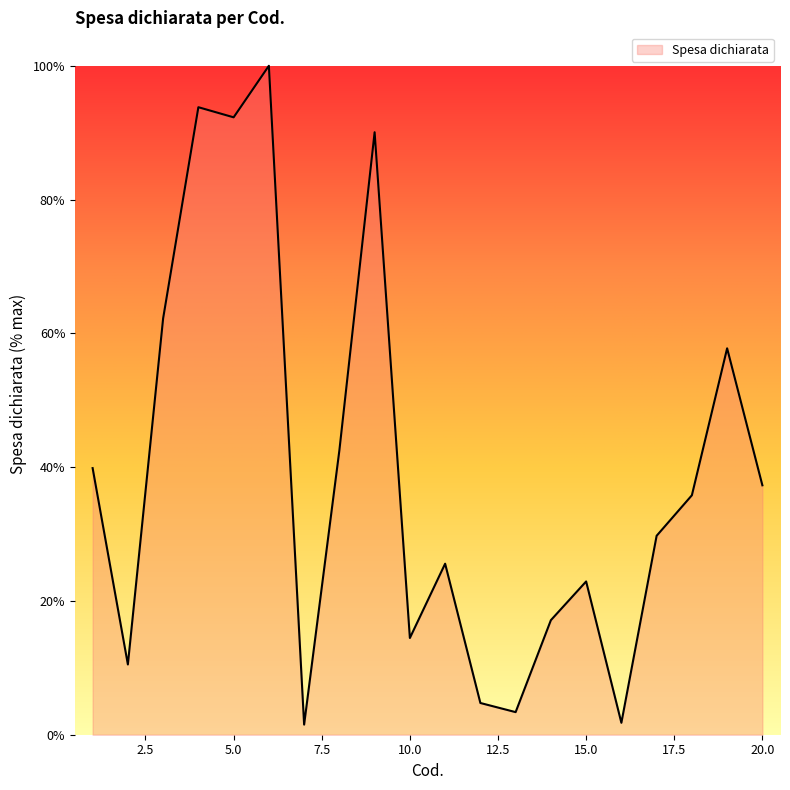

What is the difference between the maximum and minimum values?

98.5